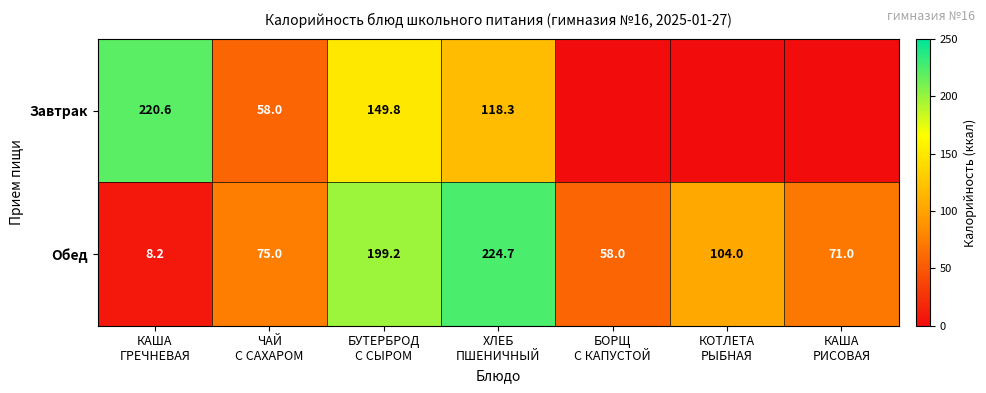

At ХЛЕБ
ПШЕНИЧНЫЙ, list the series in order from smallest to largest.

Завтрак, Обед